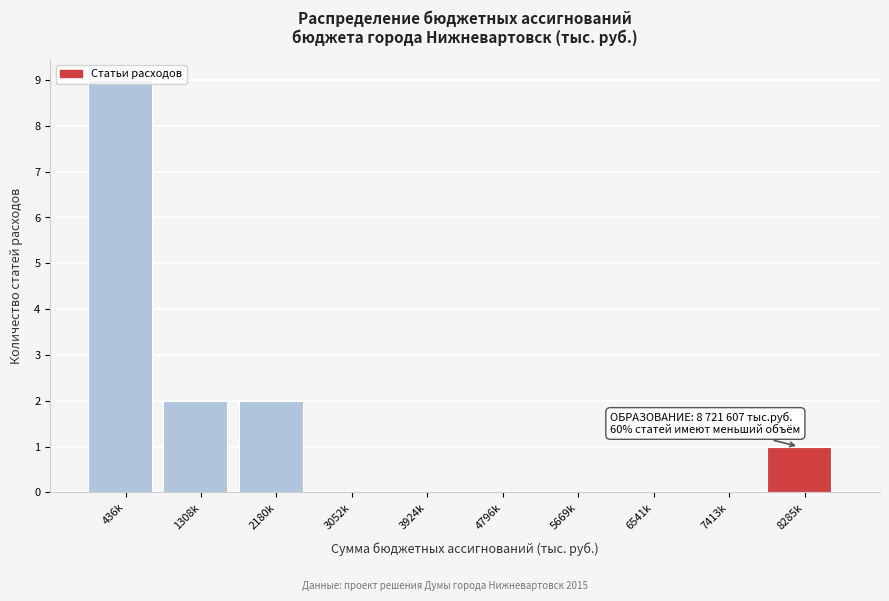

Which has a higher value, 2180k or 3052k?

2180k